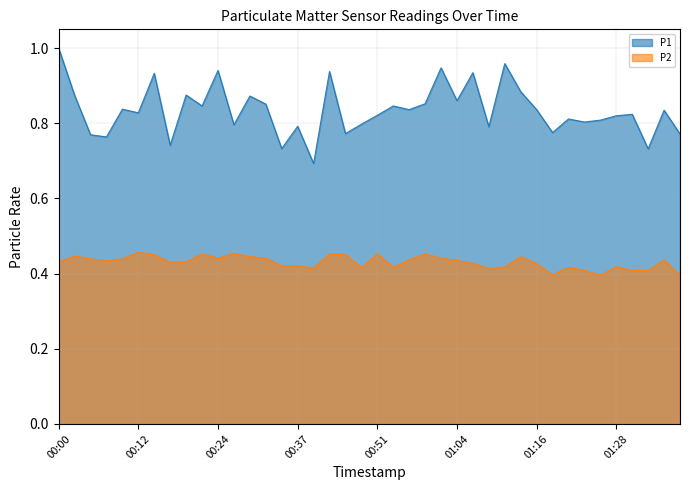

Which has a higher value, 01:01 or 00:22?

01:01